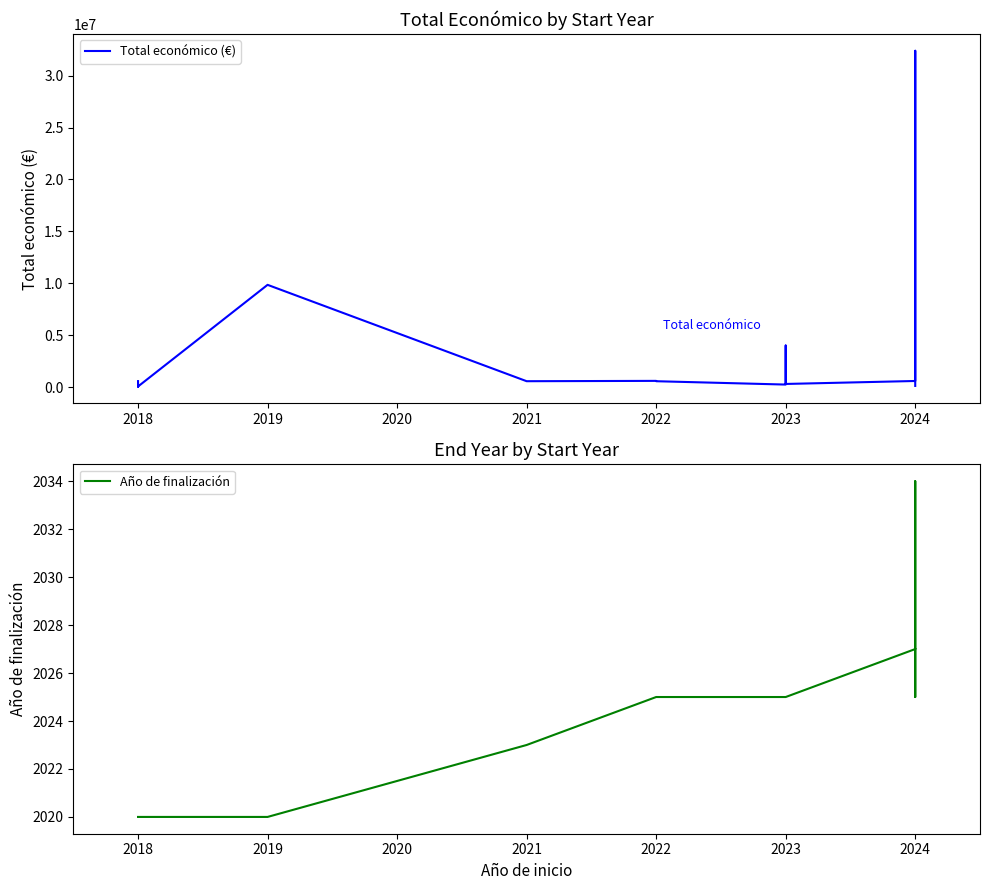

At which label does Total económico (M€) reach its minimum?

2018